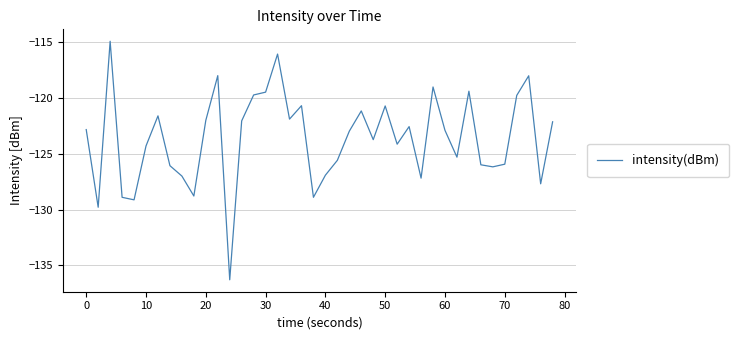

What is the difference between the maximum and minimum values?

21.3